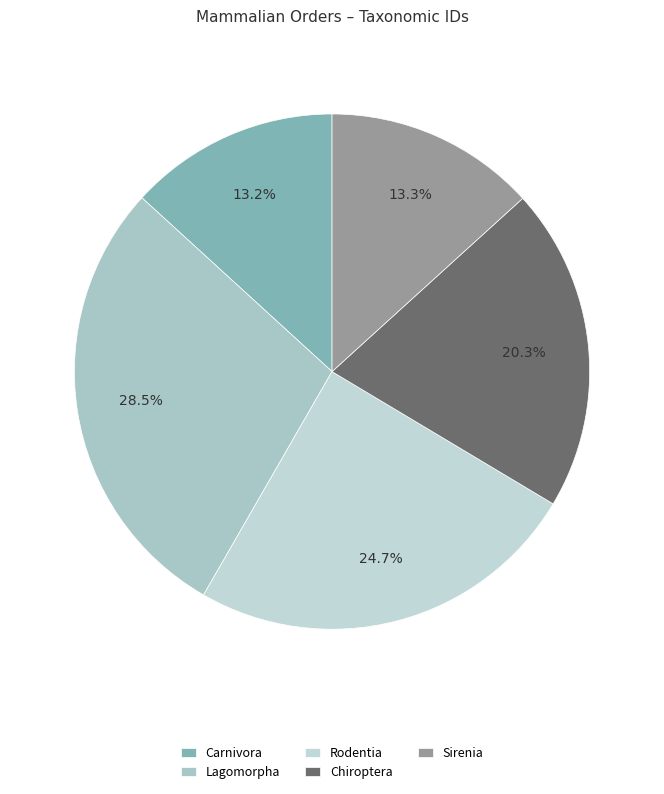

What percentage is the Lagomorpha slice, to the nearest percent?

28%